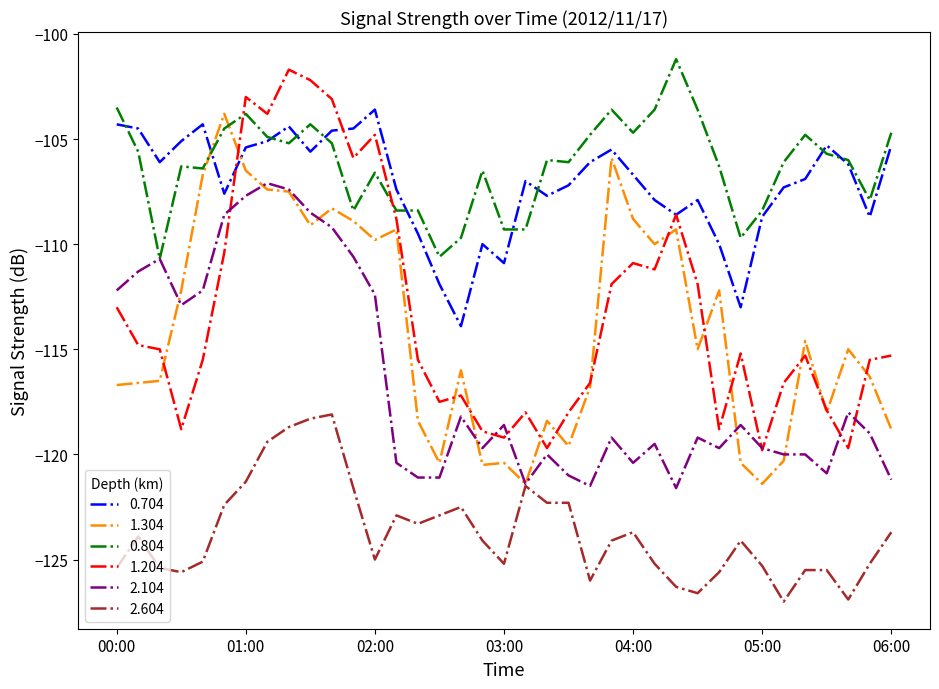

What is the maximum value for 0.804?

-101.2